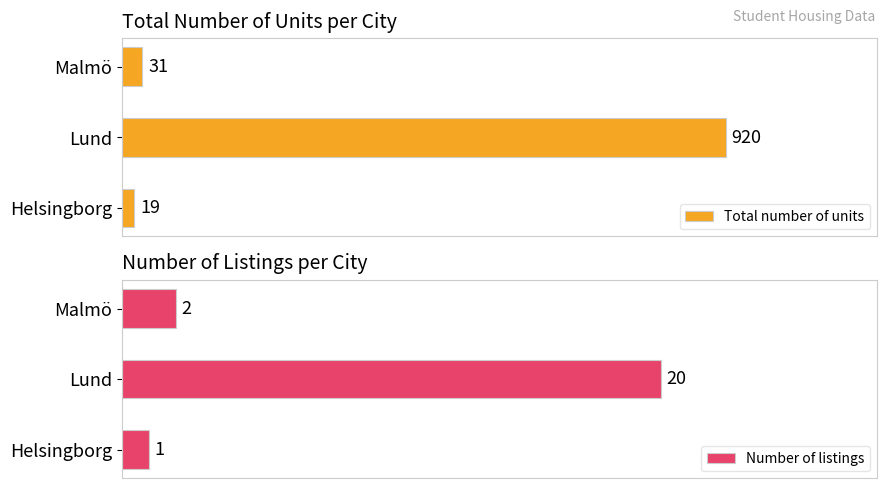

What is the lowest value of the Total number of units series?

19